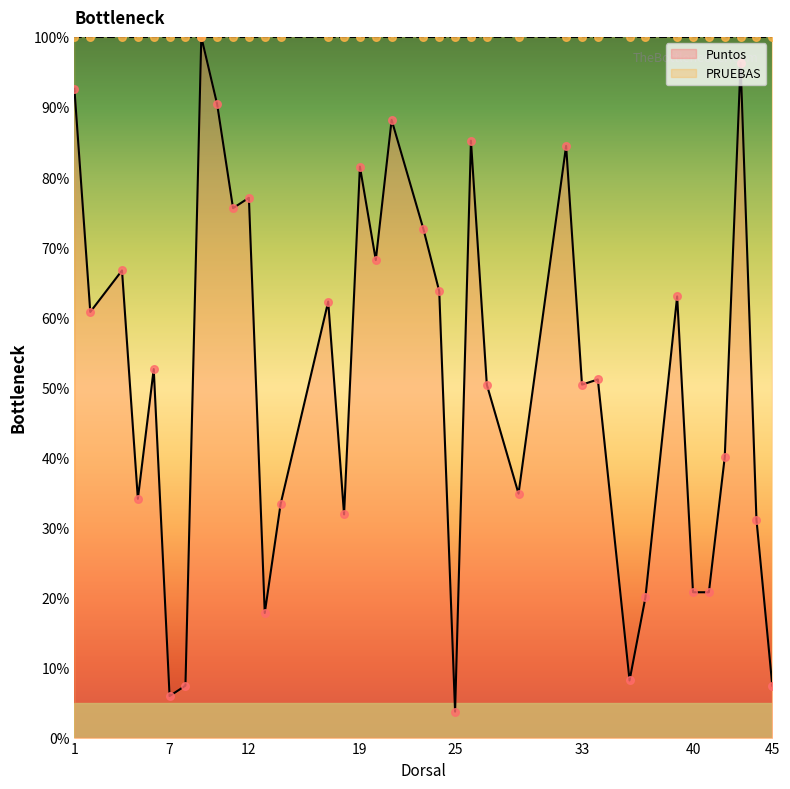

Which has a higher value, 32 or 10?

10